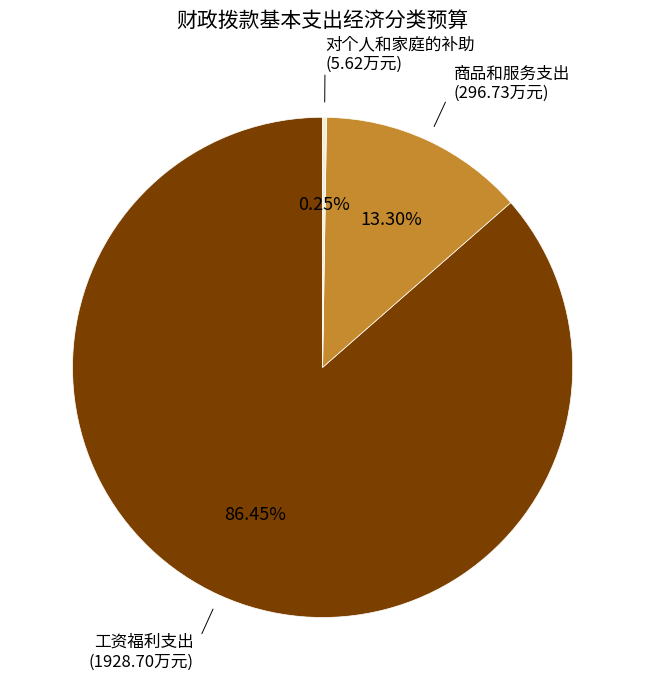

Which has a higher value, 工资福利支出 or 商品和服务支出?

工资福利支出